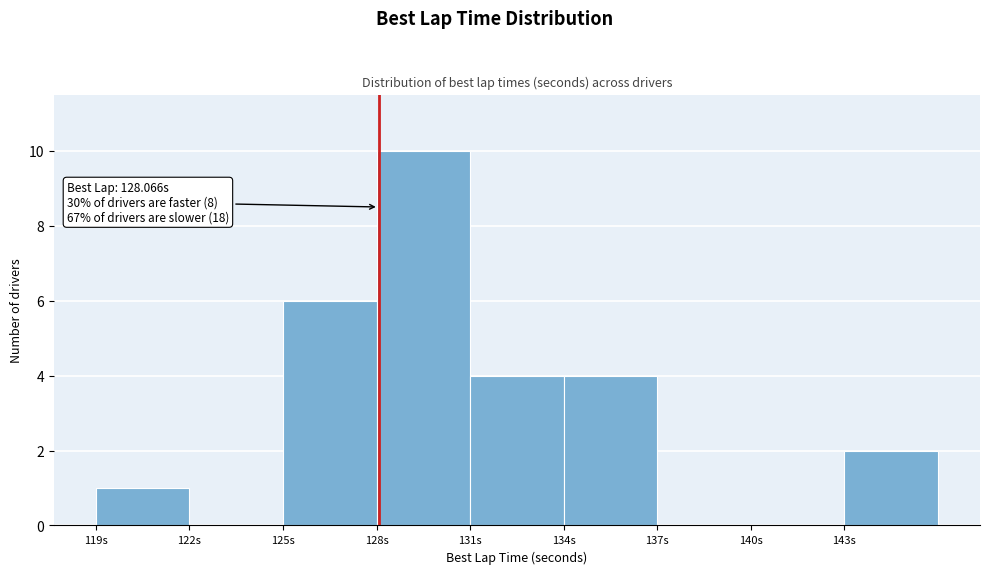

Over which range of the x-axis is the bar tallest?

128 to 131